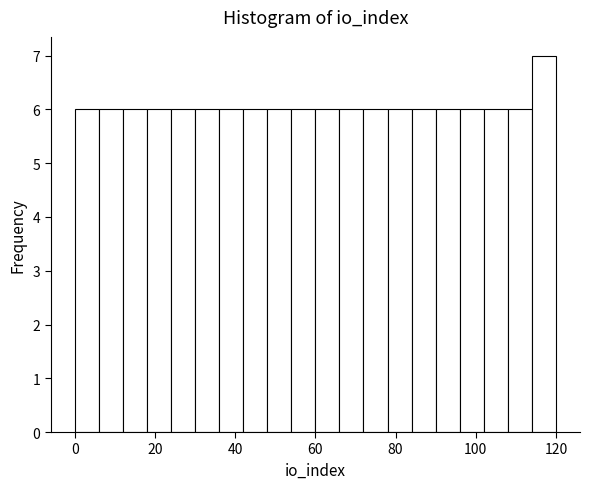

Around what value on the x-axis is the tallest bar? Give the approximate position of its centre, as read against the axis.

118